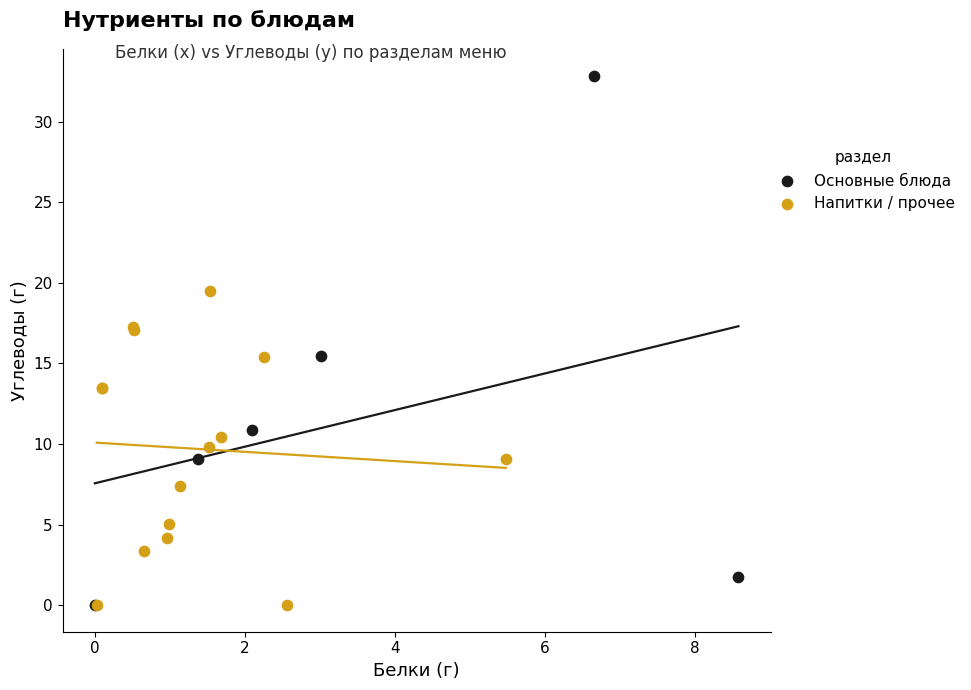

Which series contains the highest Y value?

Основные блюда